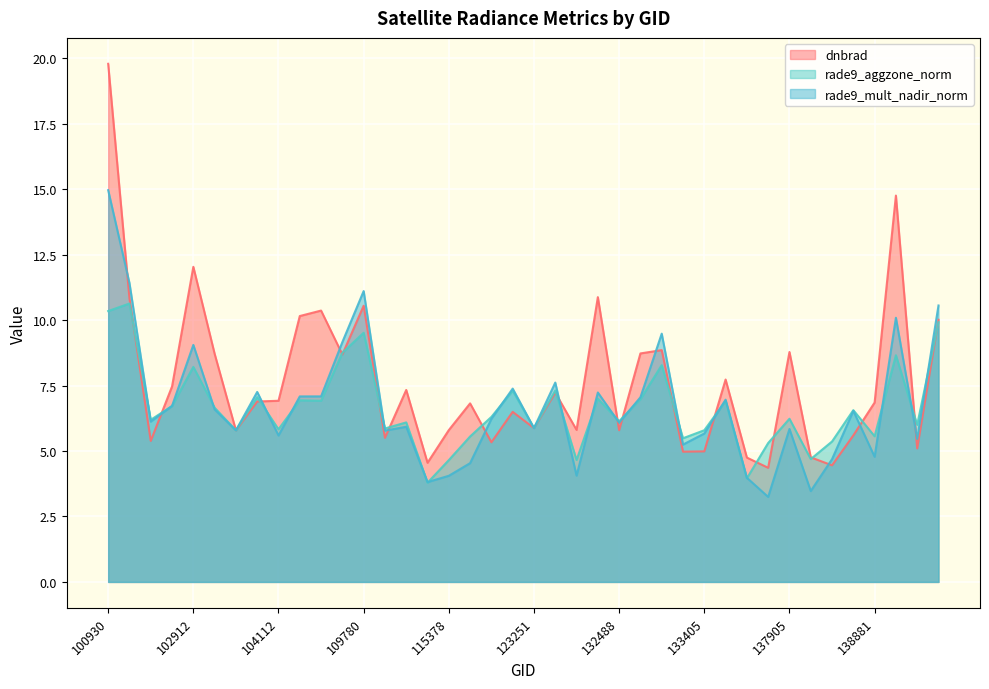

Read the rade9_mult_nadir_norm value at 131768.

4.1